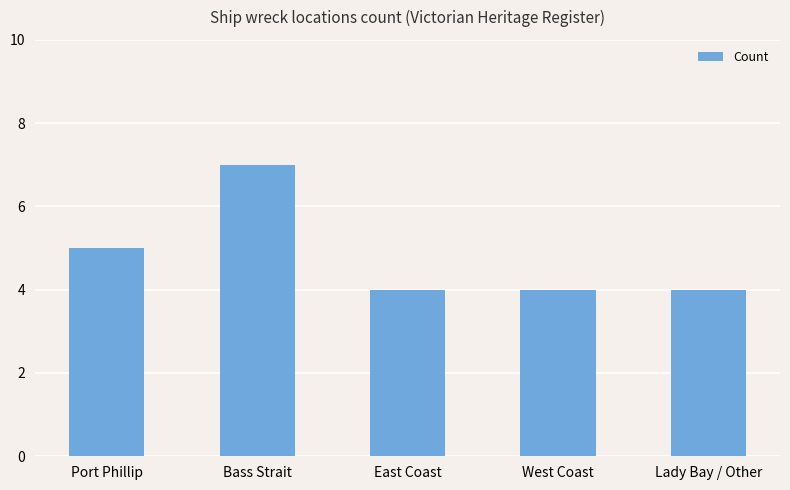

True or false: the data shows 4 at East Coast.

True